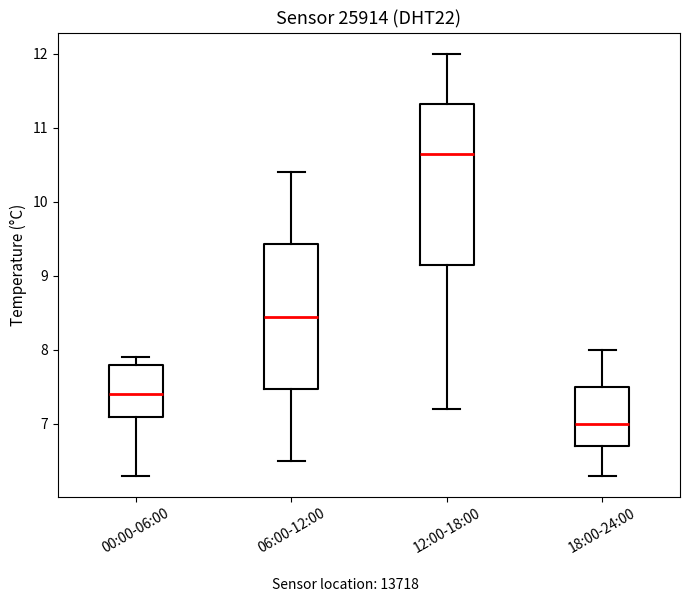

Reading left to right, read every box against the y-axis: the position of its median line, the range the box covers, and the ends of its whiskers. The values are not printed on the chart, so give them approximately, as read against the axis.

00:00-06:00: median 7.4, box 7.1 to 7.8, whiskers 6.3 to 7.9
06:00-12:00: median 8.5, box 7.5 to 9.4, whiskers 6.5 to 10.4
12:00-18:00: median 10.7, box 9.2 to 11.3, whiskers 7.2 to 12.0
18:00-24:00: median 7.0, box 6.7 to 7.5, whiskers 6.3 to 8.0